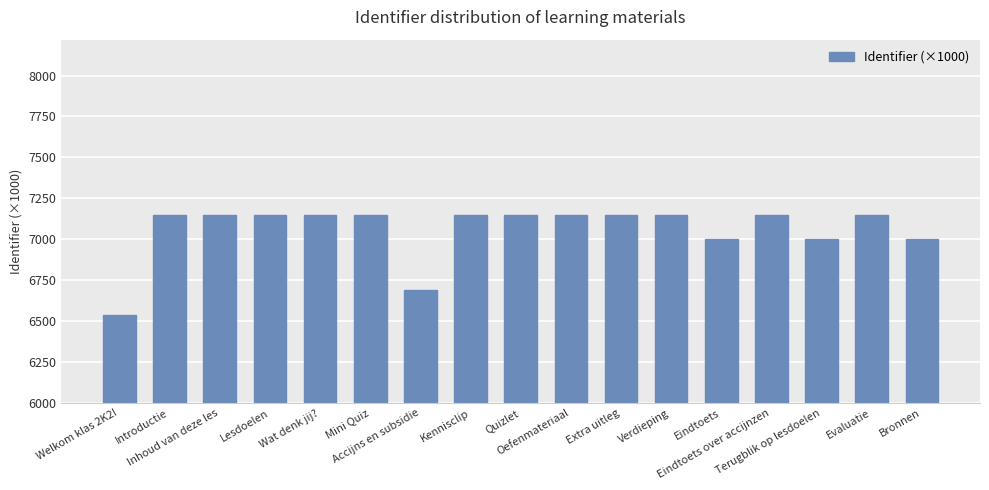

What is the ratio of the value at Inhoud van deze les to the value at Kennisclip?

1.0